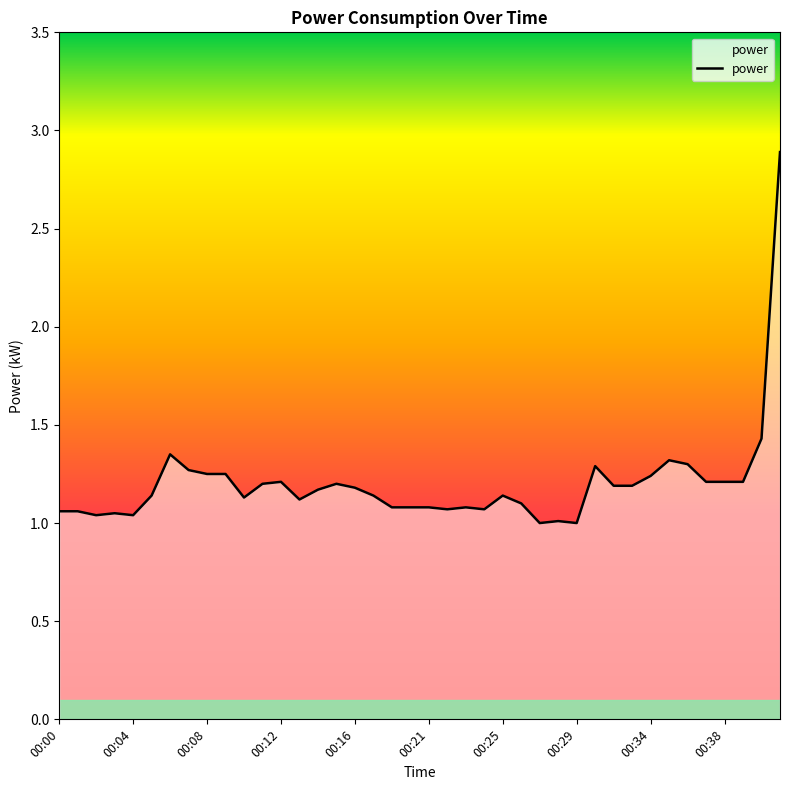

What is the greatest value displayed?

2.9